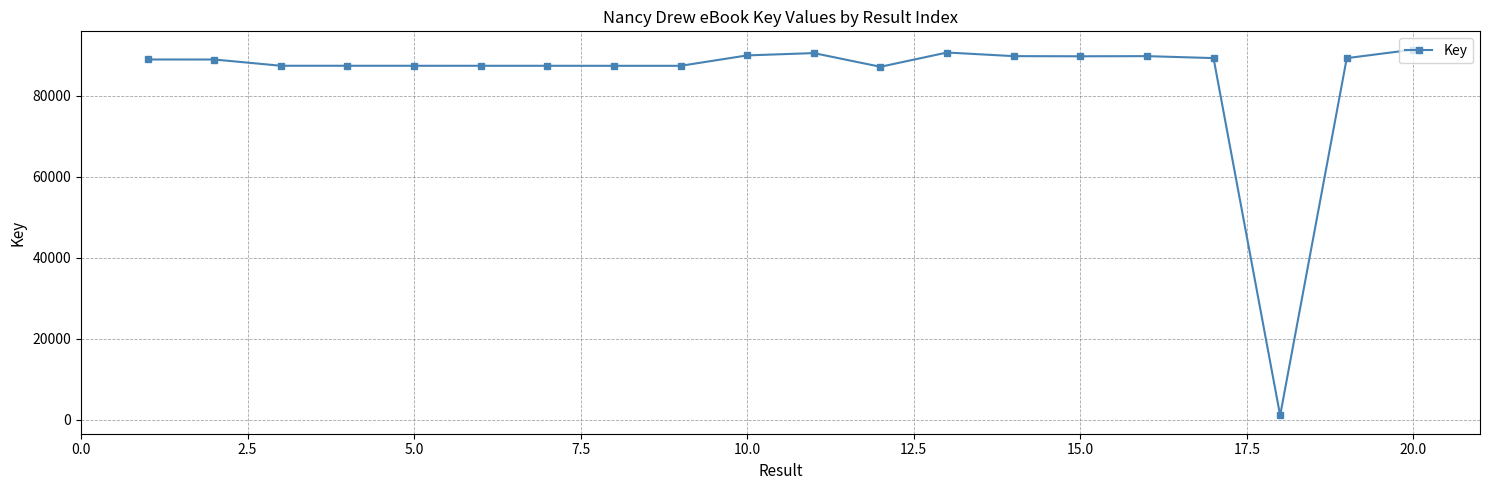

What is the value of the 9th point from the left?

87333